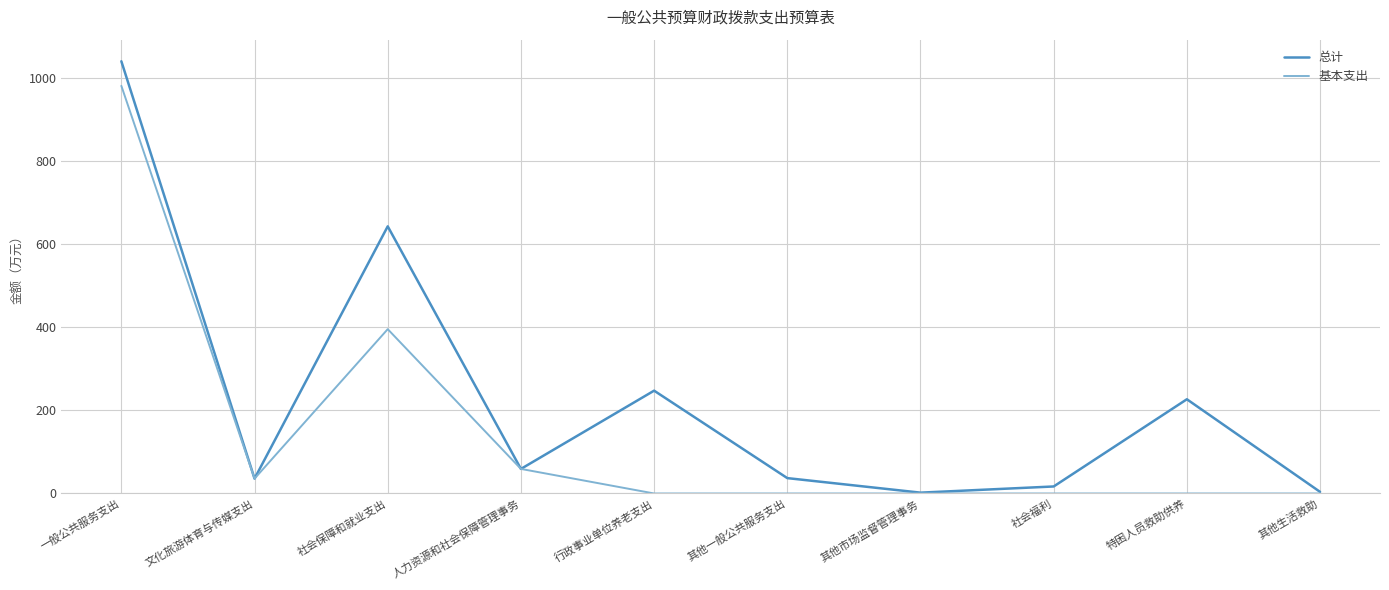

At 社会保障和就业支出, list the series in order from smallest to largest.

基本支出, 总计